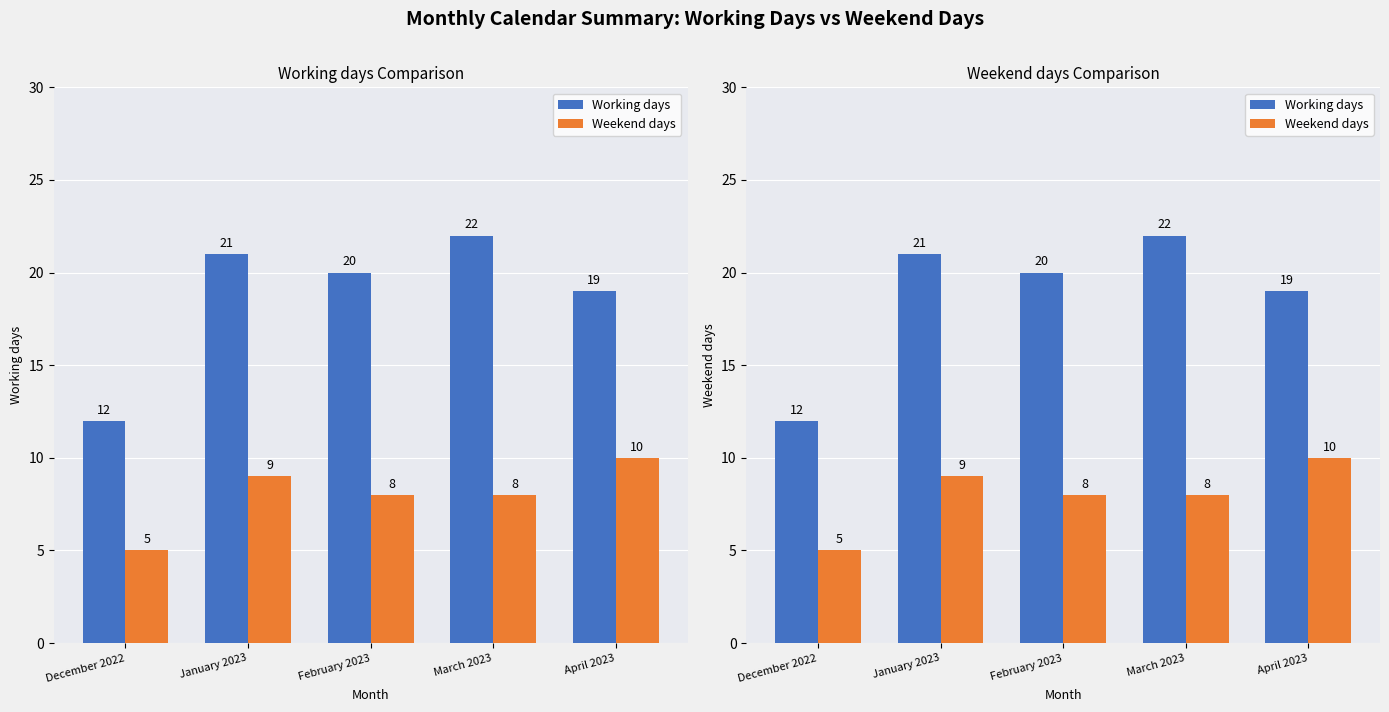

Where does the Working days series first go above 20?

January 2023